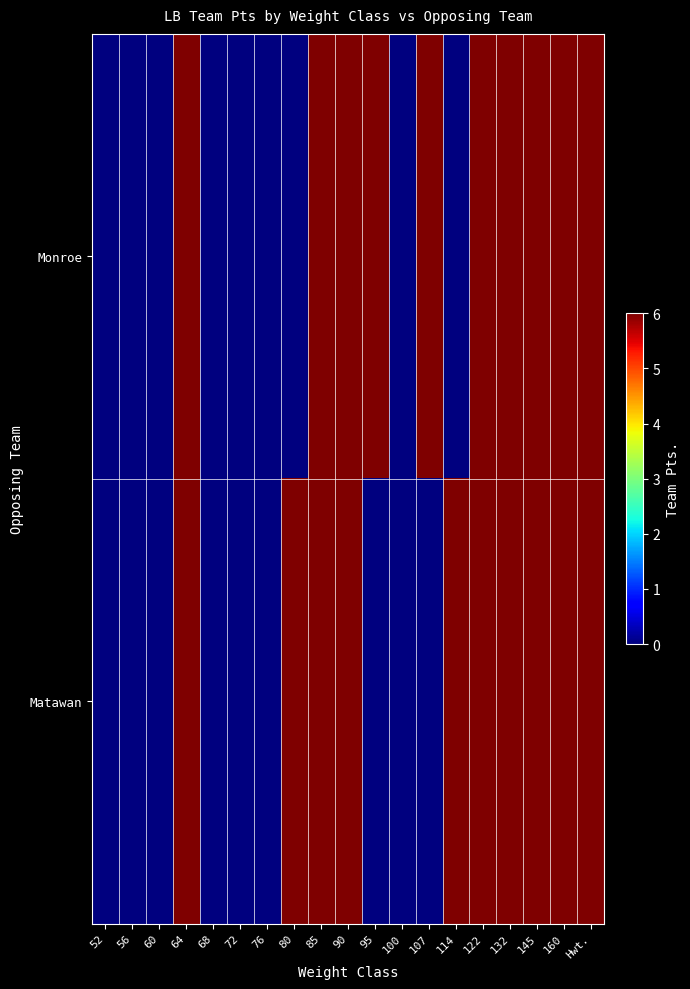

At 68, list the series in order from largest to smallest.

Monroe, Matawan